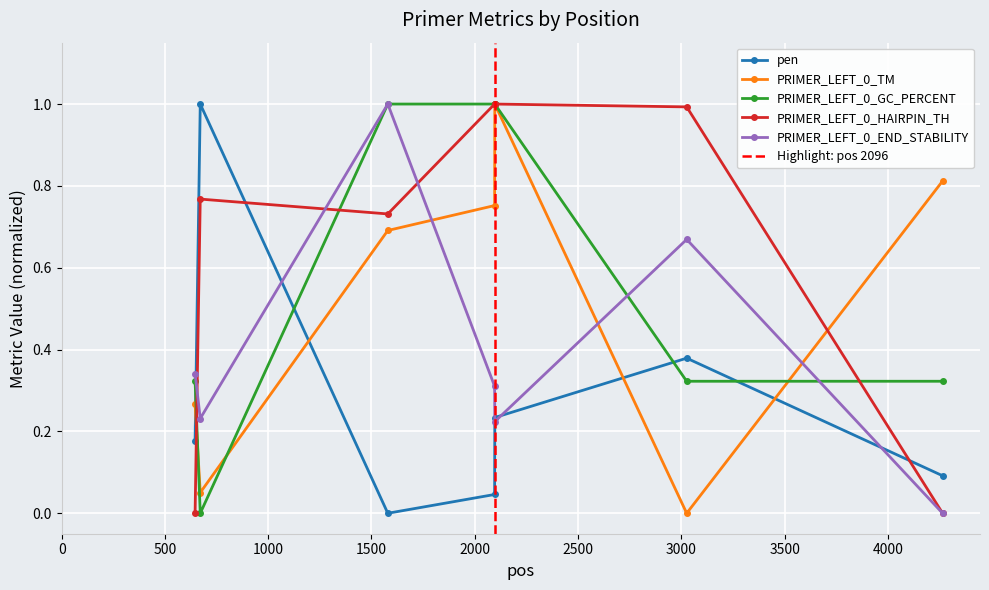

What is the value of the PRIMER_LEFT_0_HAIRPIN_TH point at the 2nd from the left?

0.8